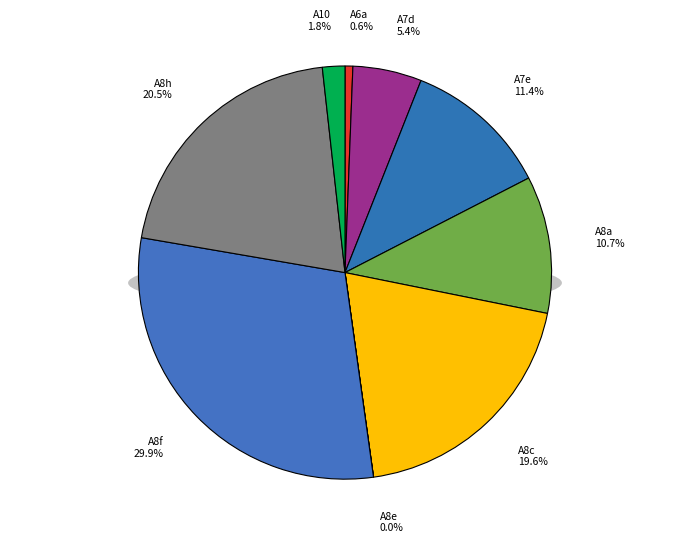

What percentage do A6a and A8f together represent?

30.5%